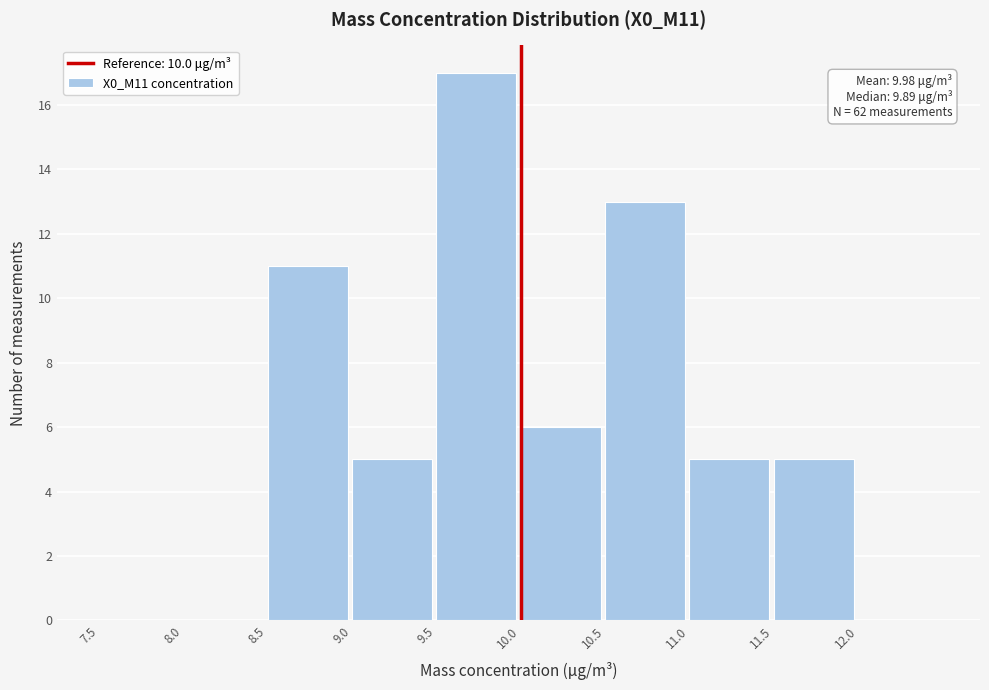

Which range on the x-axis has the tallest bar?

9.5 to 10.0